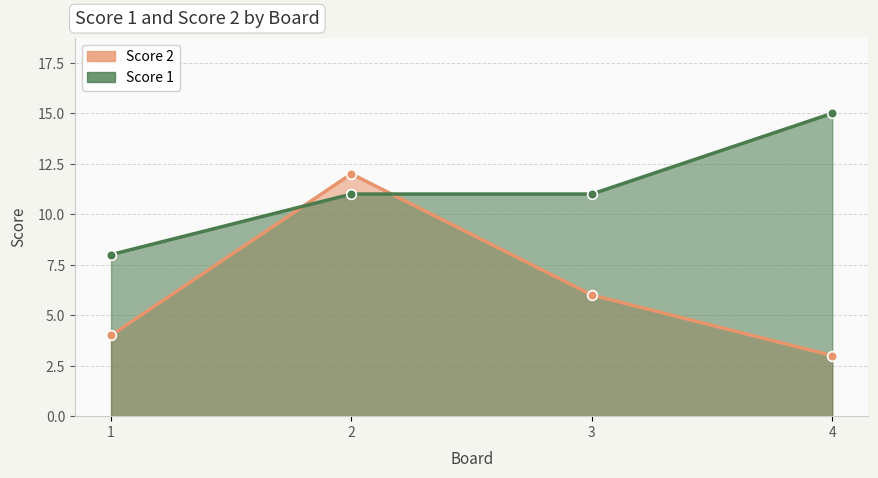

Where is the first local maximum for Score 2?

2